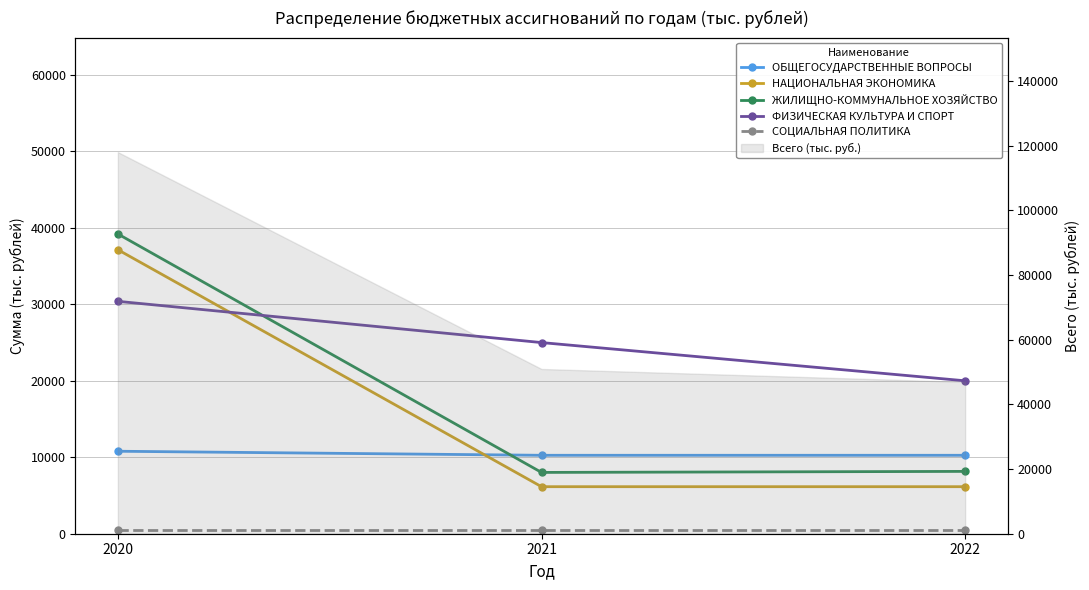

Between 2020 and 2021, which series saw the biggest shift?

ЖИЛИЩНО-КОММУНАЛЬНОЕ ХОЗЯЙСТВО